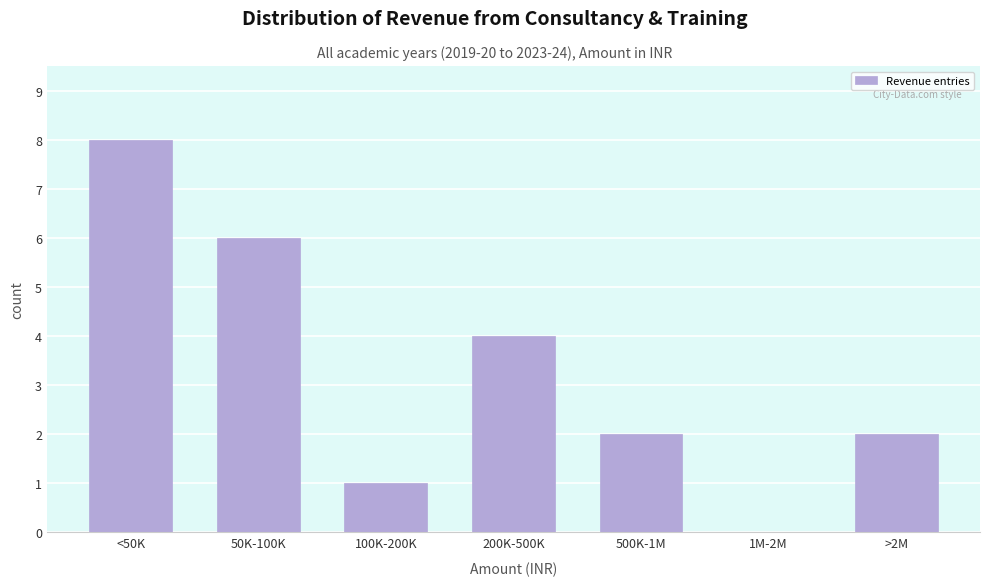

Reading right to left, transcribe all the data shown in this chart.

>2M=2	1M-2M=0	500K-1M=2	200K-500K=4	100K-200K=1	50K-100K=6	<50K=8